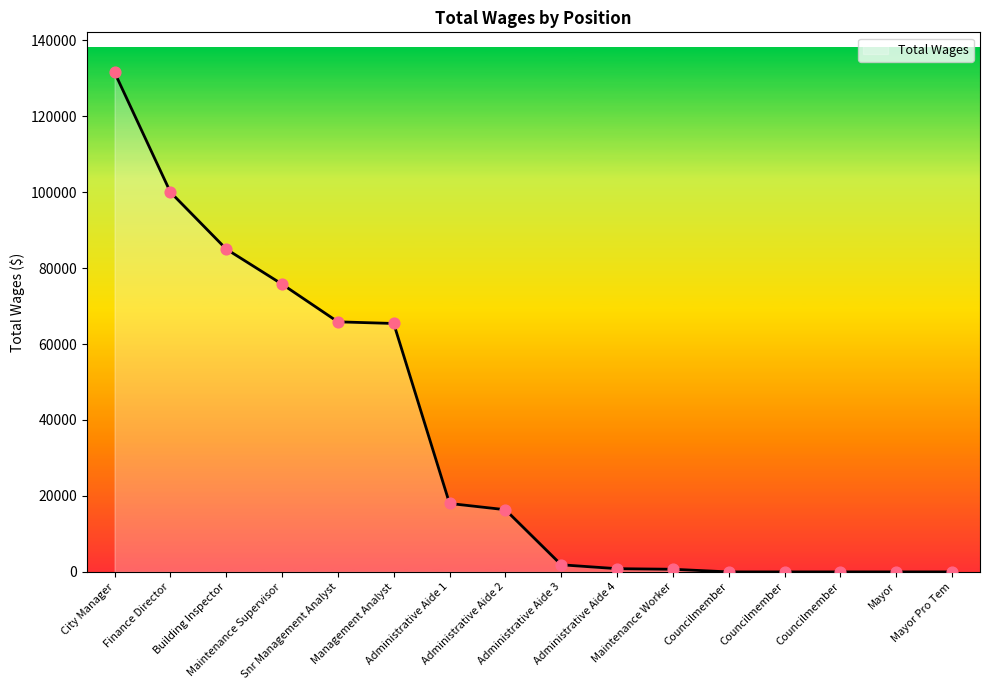

What is the change in value from Maintenance Supervisor to Mayor Pro Tem?

-75763